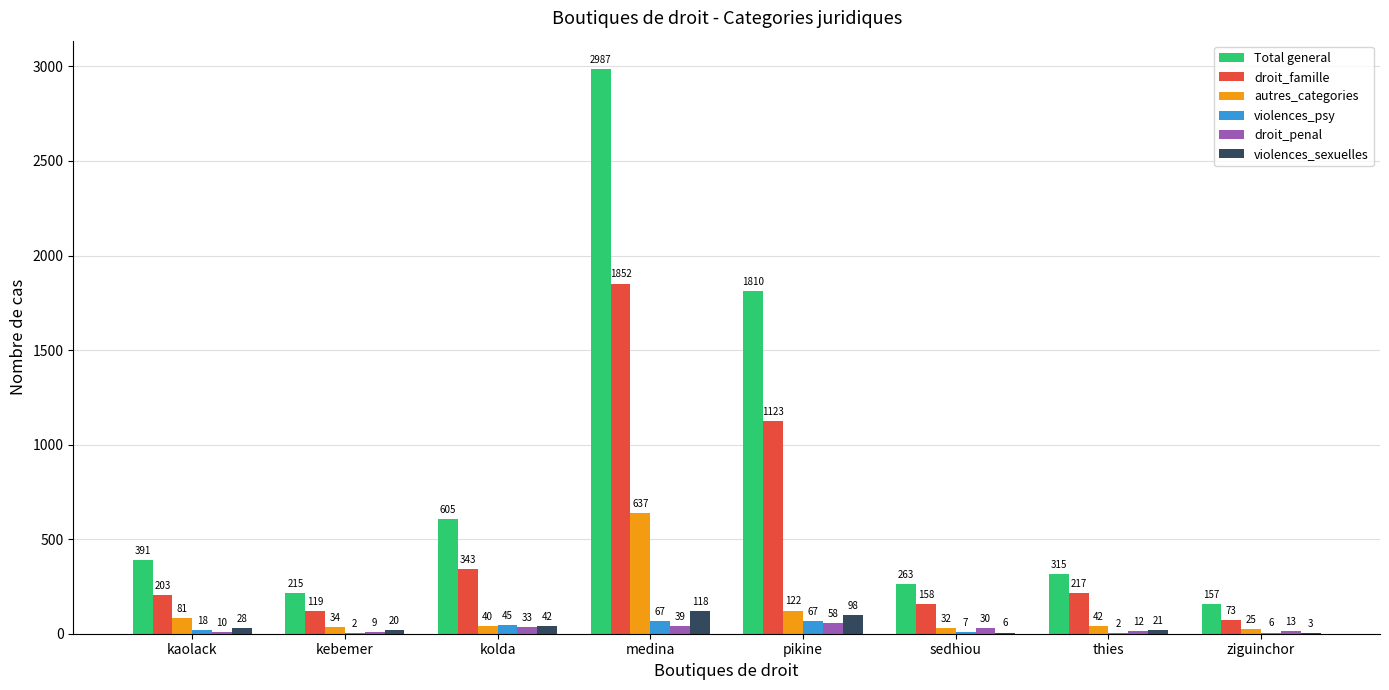

Which series has the widest spread of values?

Total general